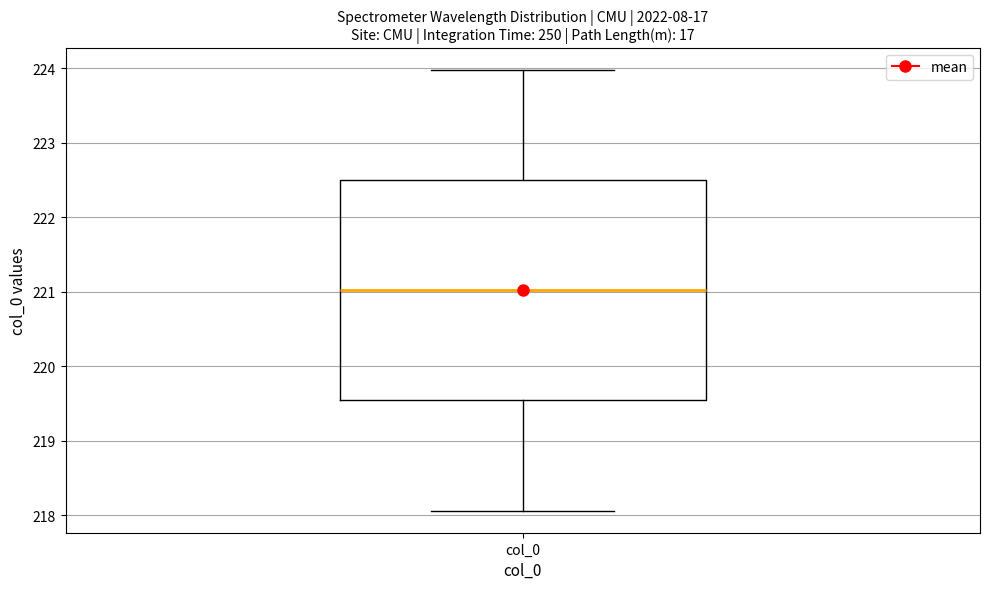

Transcribe this box plot: give where the median line is, the range the box spans, and where the two whiskers end, as read against the y-axis. The values are not printed on the chart, so give them approximately, as read against the axis.

median 221.0, box 219.5 to 222.5, whiskers 218.1 to 224.0